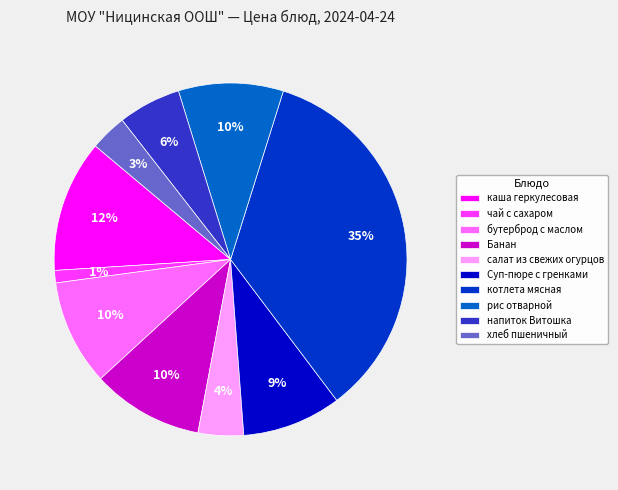

Which has a higher value, салат из свежих огурцов or каша геркулесовая?

каша геркулесовая